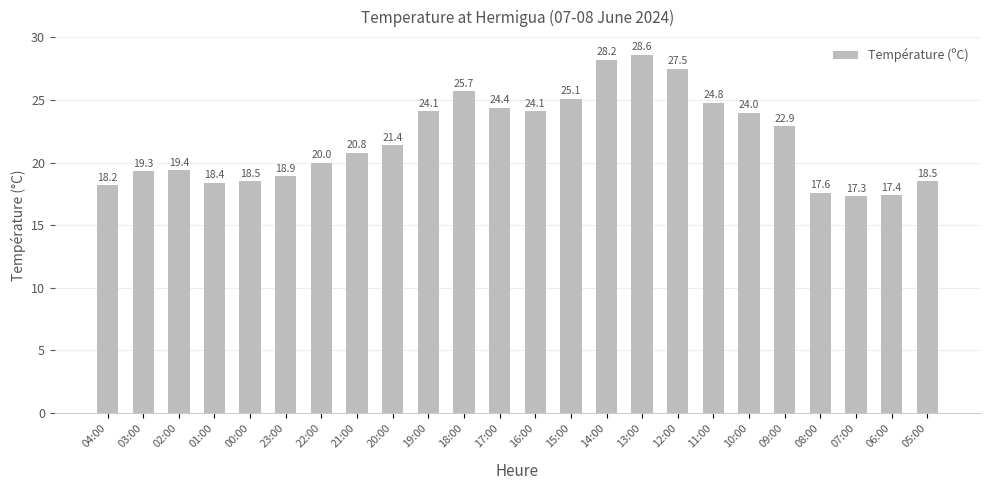

Approximately how many times larger is the value at 22:00 compared to 13:00?

0.7